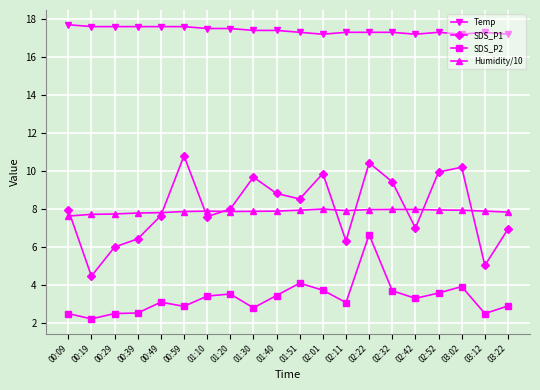

True or false: SDS_P2 and Temp intersect in this chart.

False